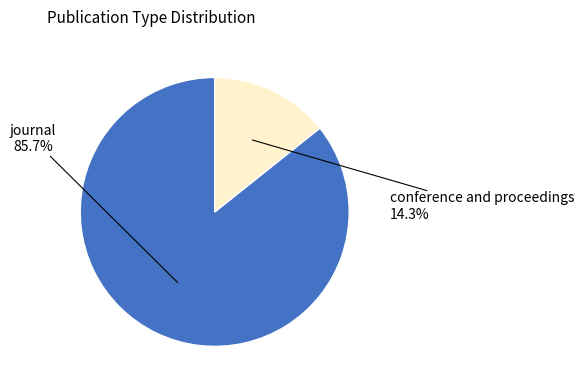

Is there a majority slice in this chart?

Yes